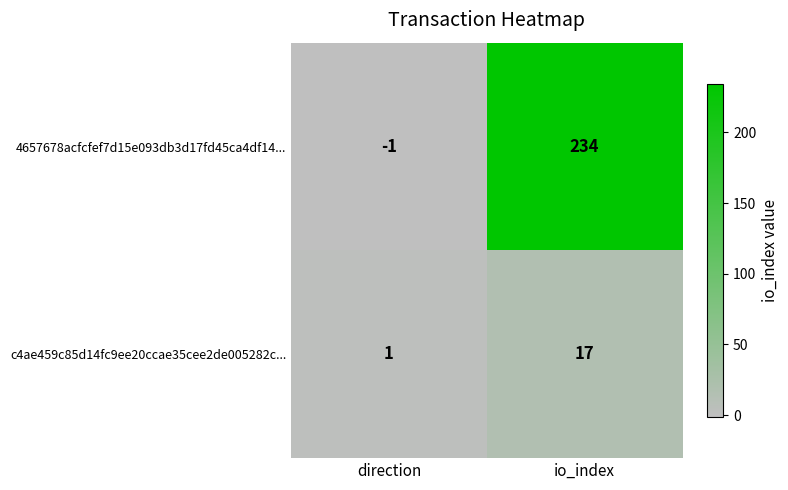

Which category has the highest value across all series?

io_index